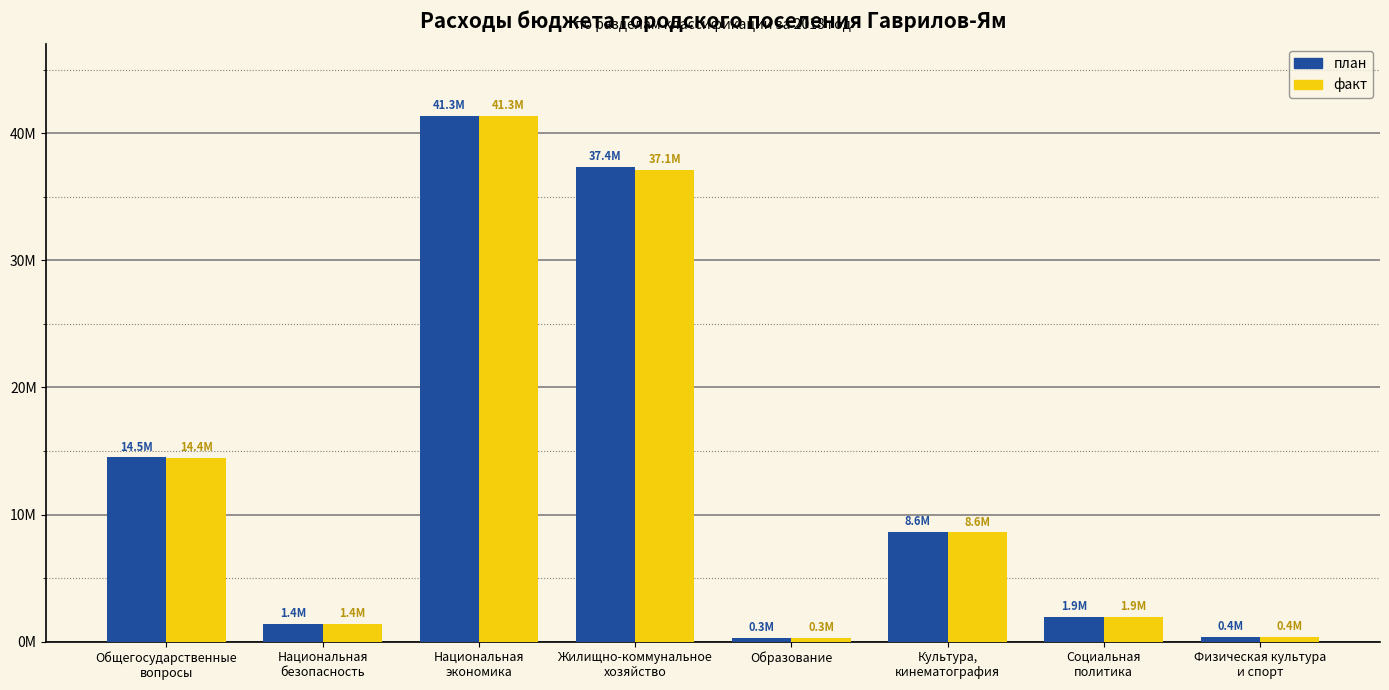

The value of план at Жилищно-коммунальное
хозяйство is 21232620.2. True or false?

False